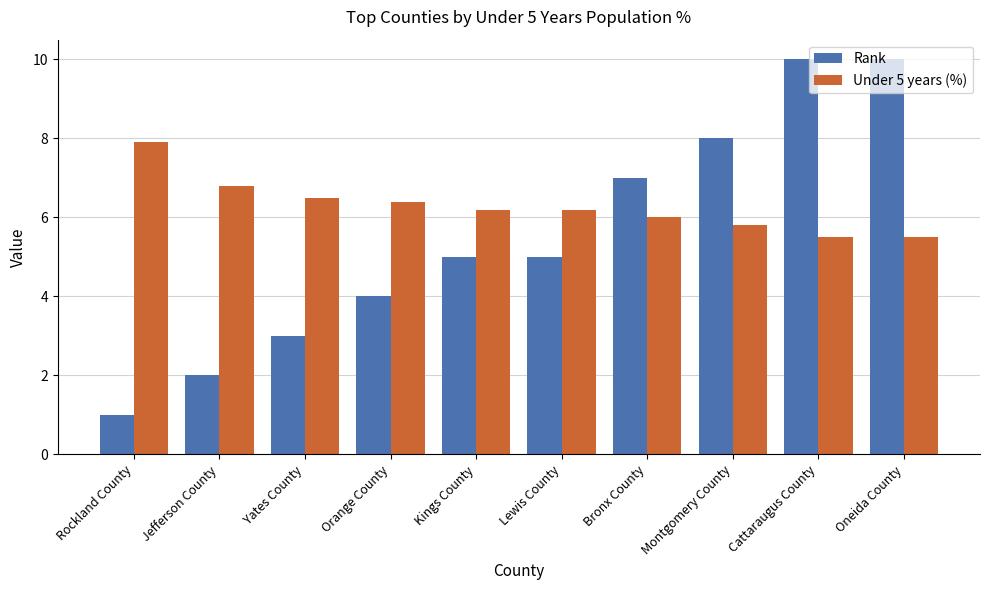

How many bars are there in each group?

2